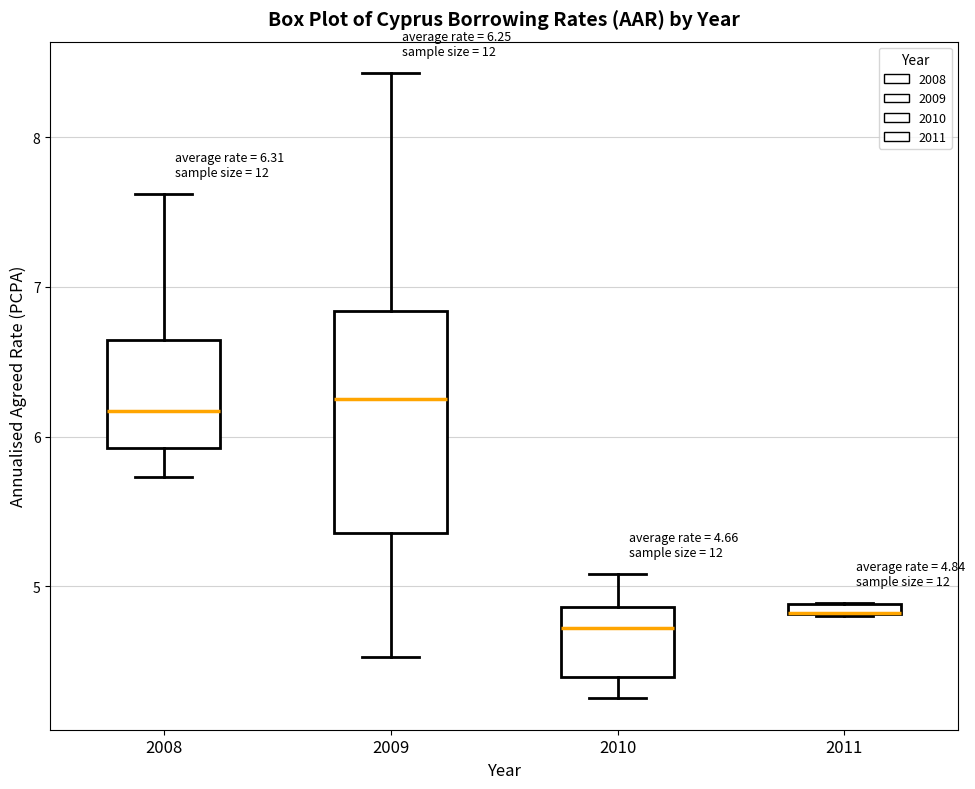

Comparing the boxes themselves (not the whiskers), which one is the tallest?

2009